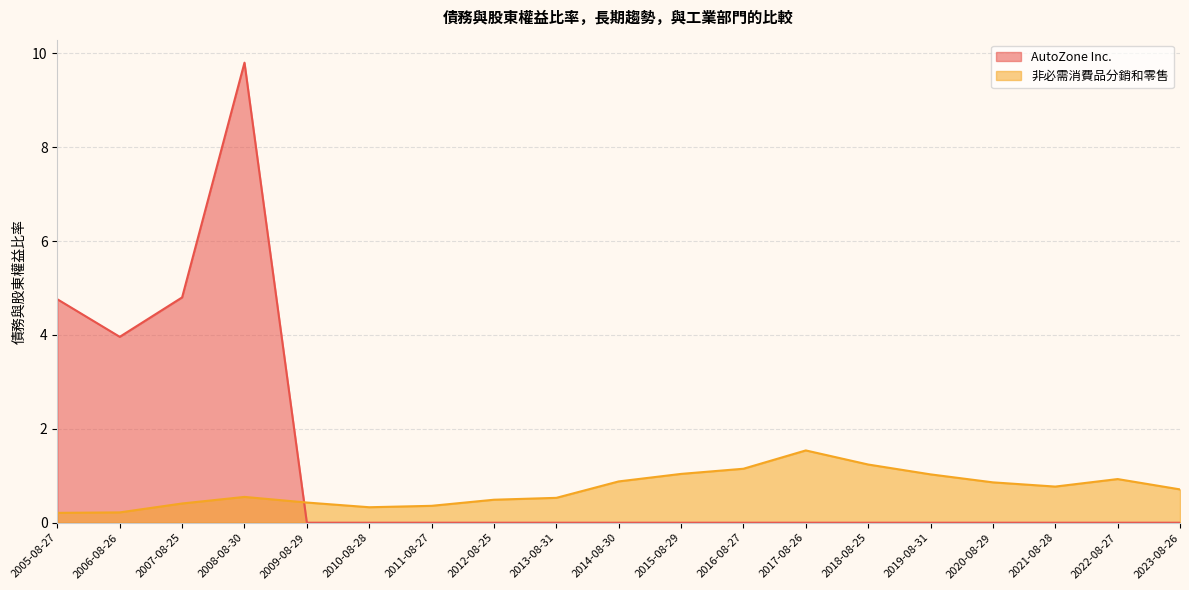

The AutoZone Inc. series shows 3.8 at 2014-08-30. True or false?

False